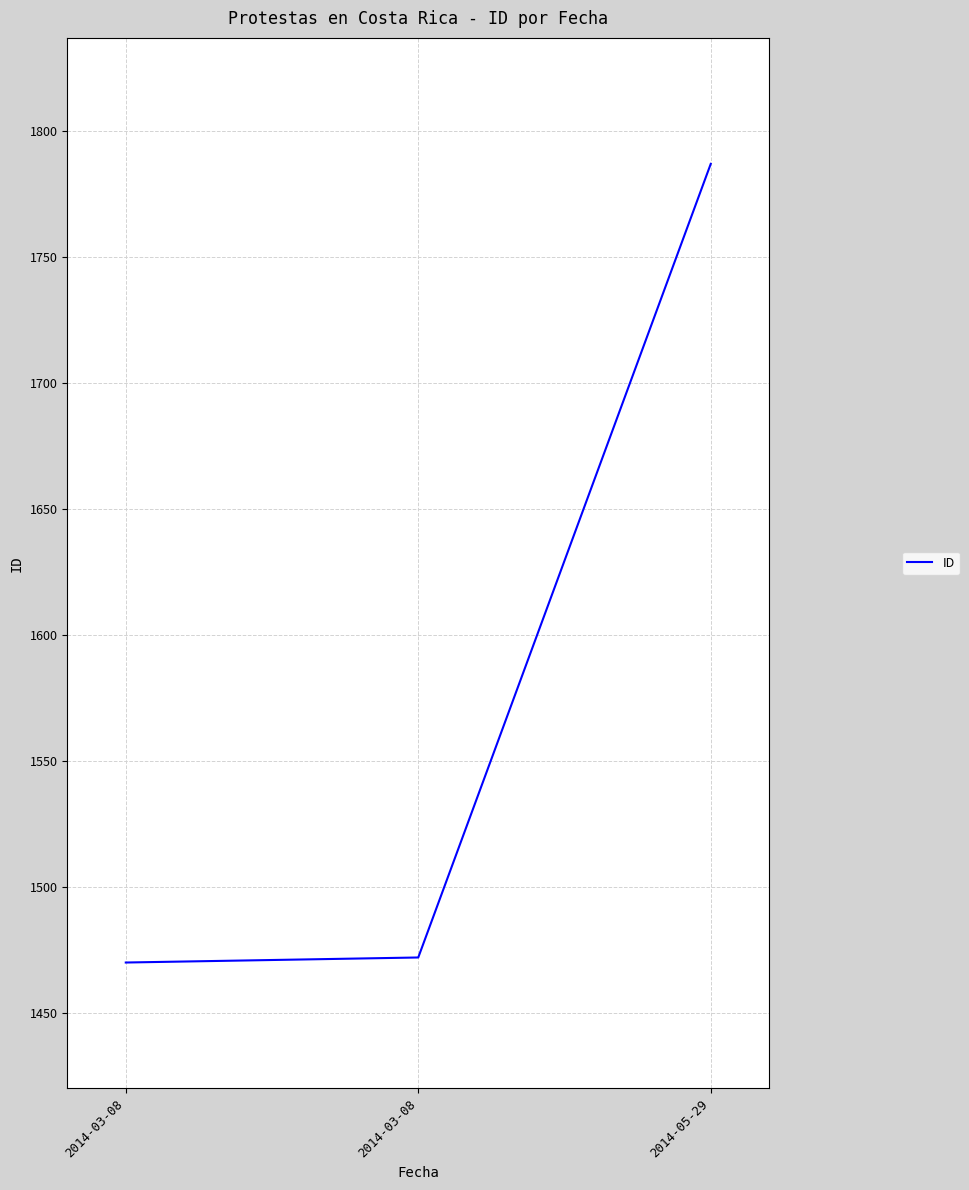

Rank the categories by value from lowest to highest.

2014-03-08, 2014-03-08, 2014-05-29